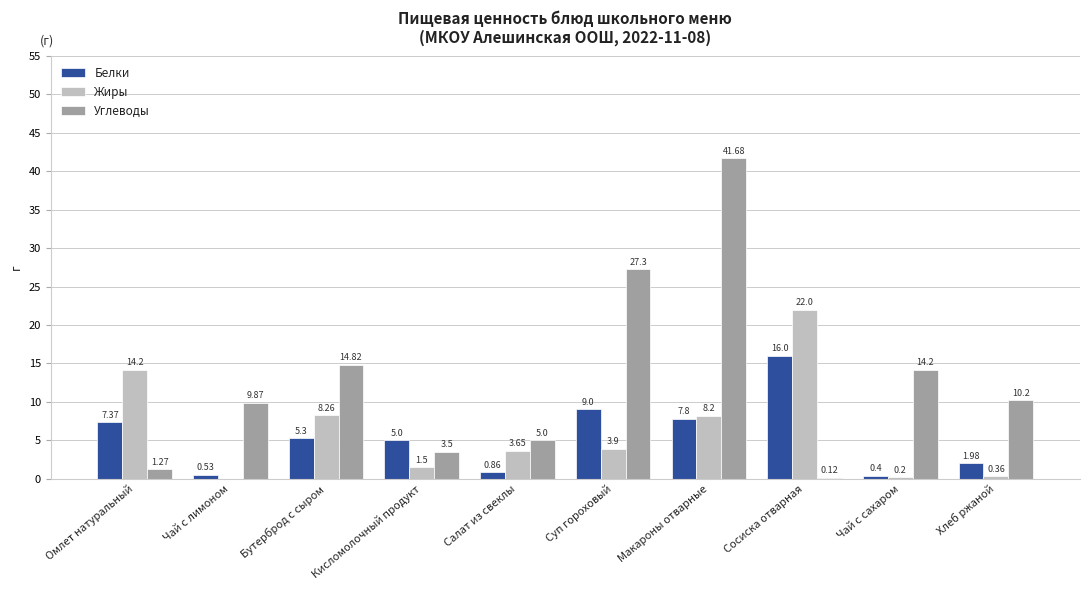

Which series changed the most between Кисломолочный продукт and Суп гороховый?

Углеводы